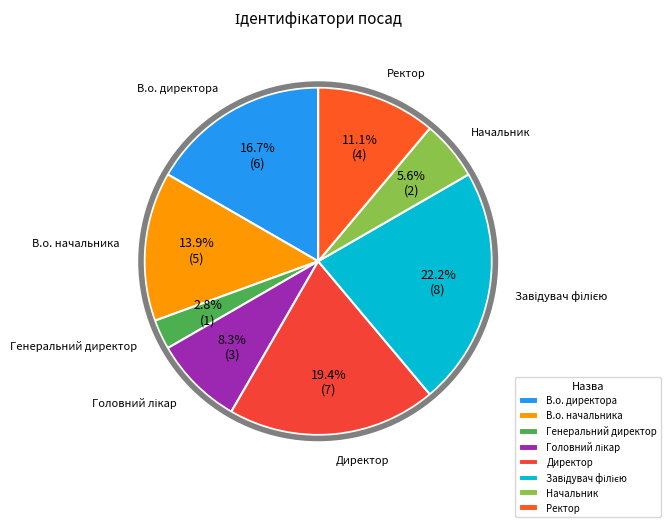

How many segments does this pie chart have?

8